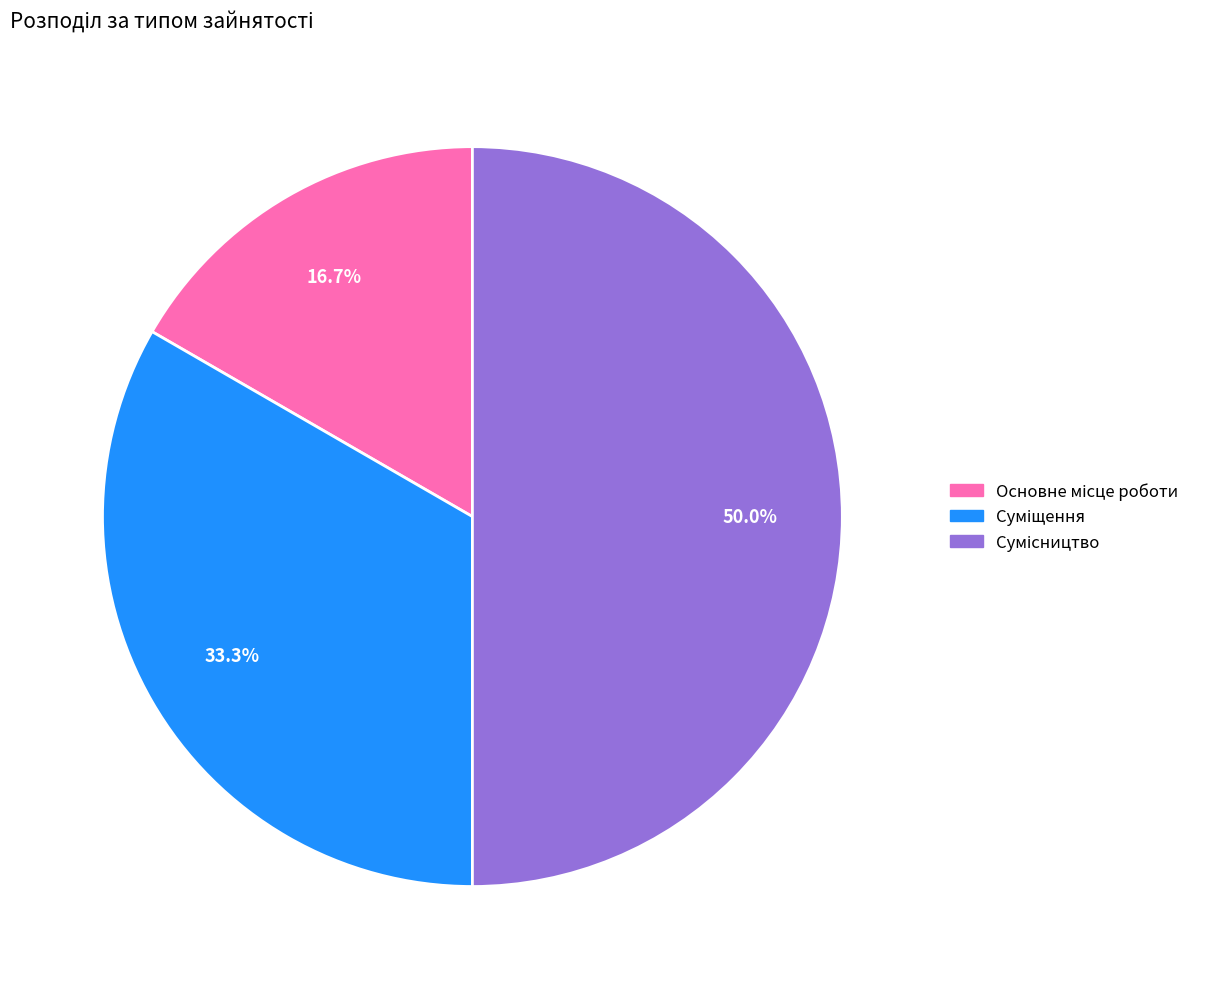

Count the number of slices in the pie.

3